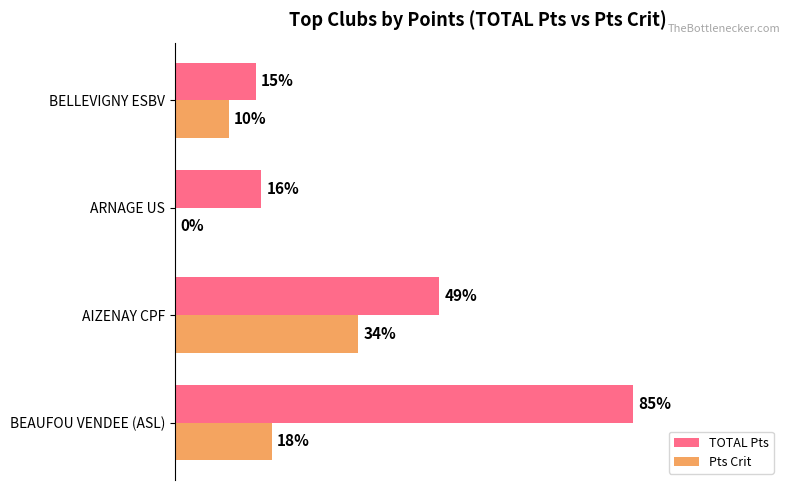

At which category does the chart reach its peak across all series?

BEAUFOU VENDEE (ASL)